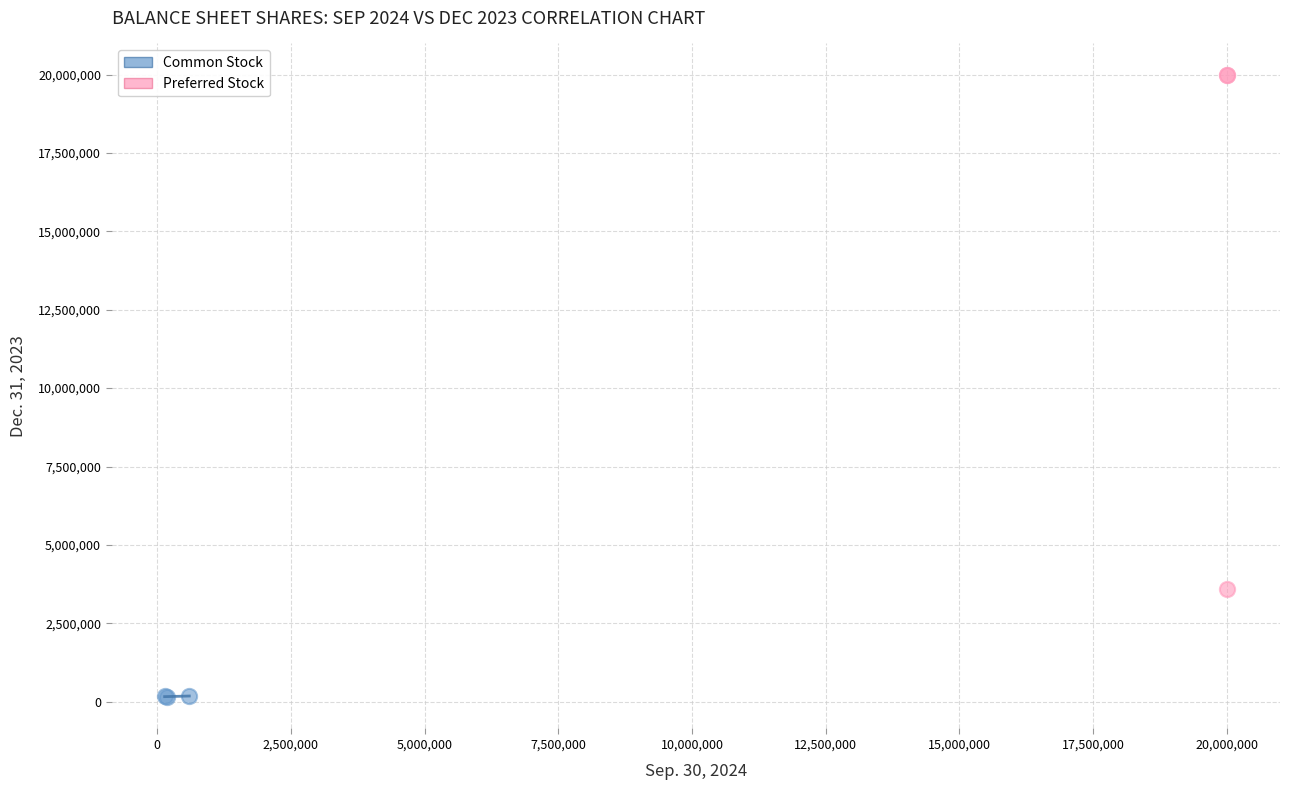

Which series has the largest Y range (max minus min)?

Preferred Stock